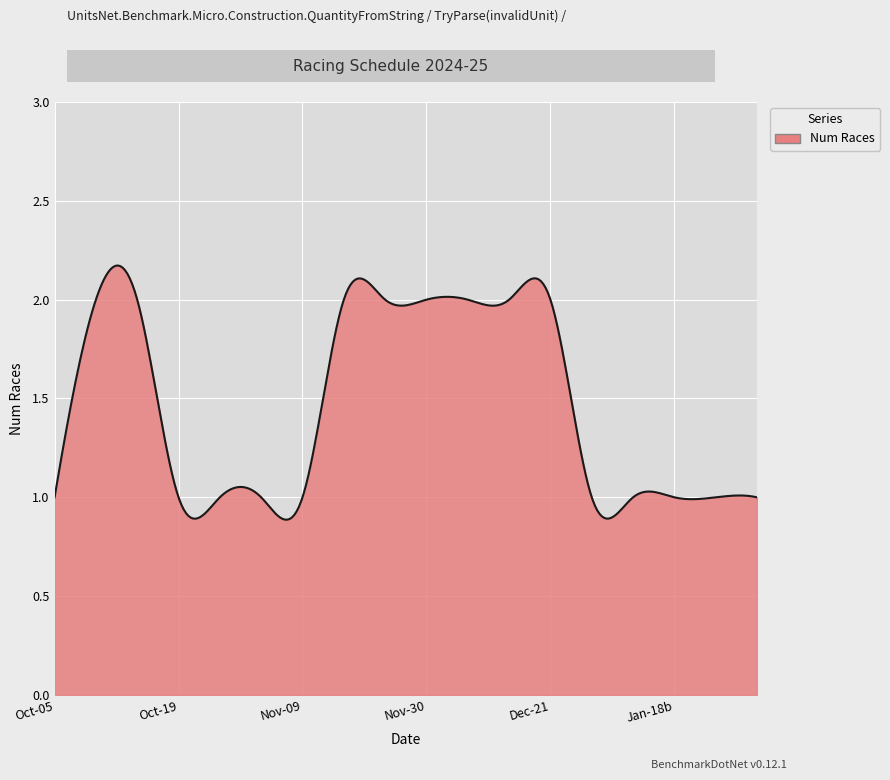

Is this an area chart (filled region under the line)?

Yes